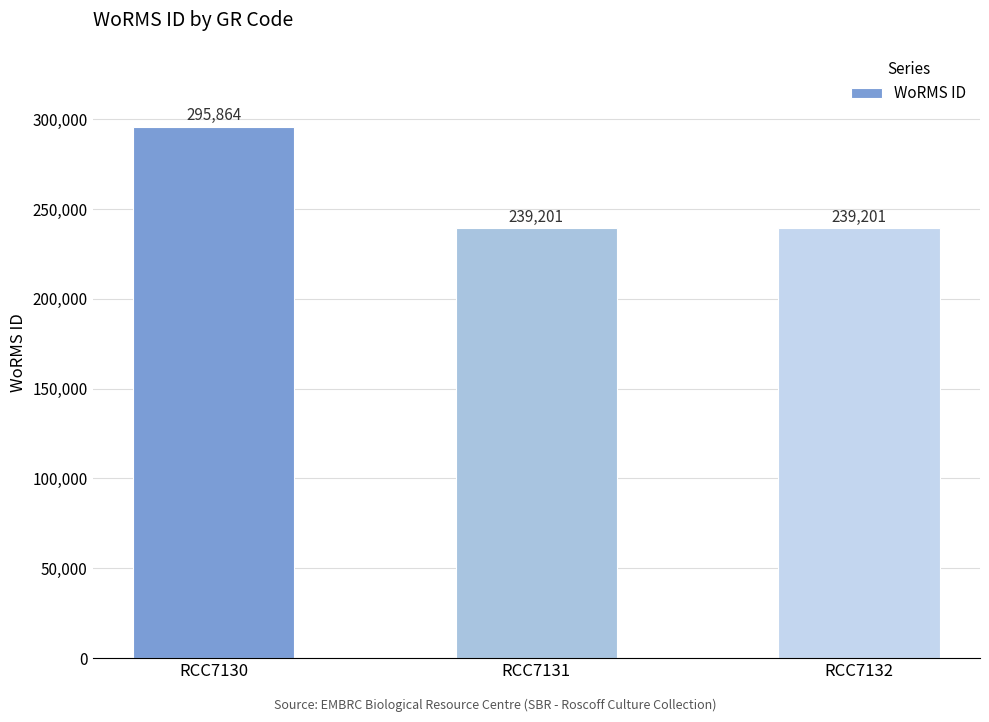

What is the difference between the maximum and minimum values?

56663